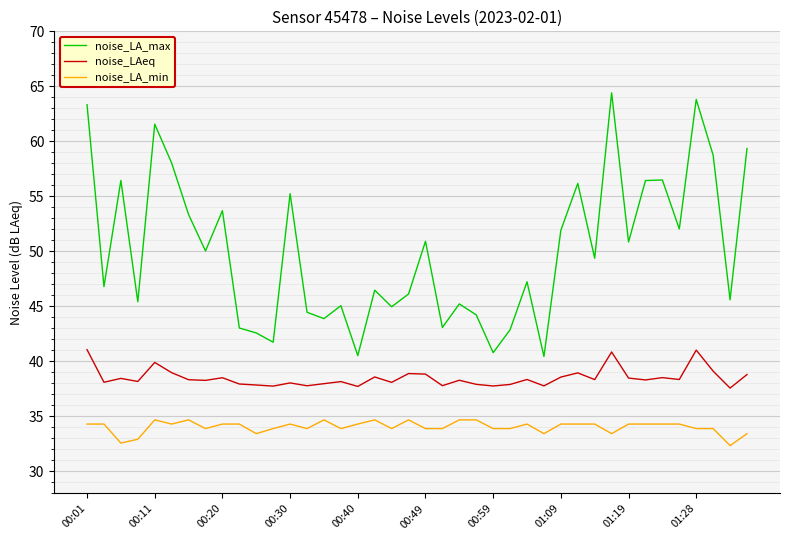

What is the difference between the maximum and minimum values in the noise_LAeq series?

3.5